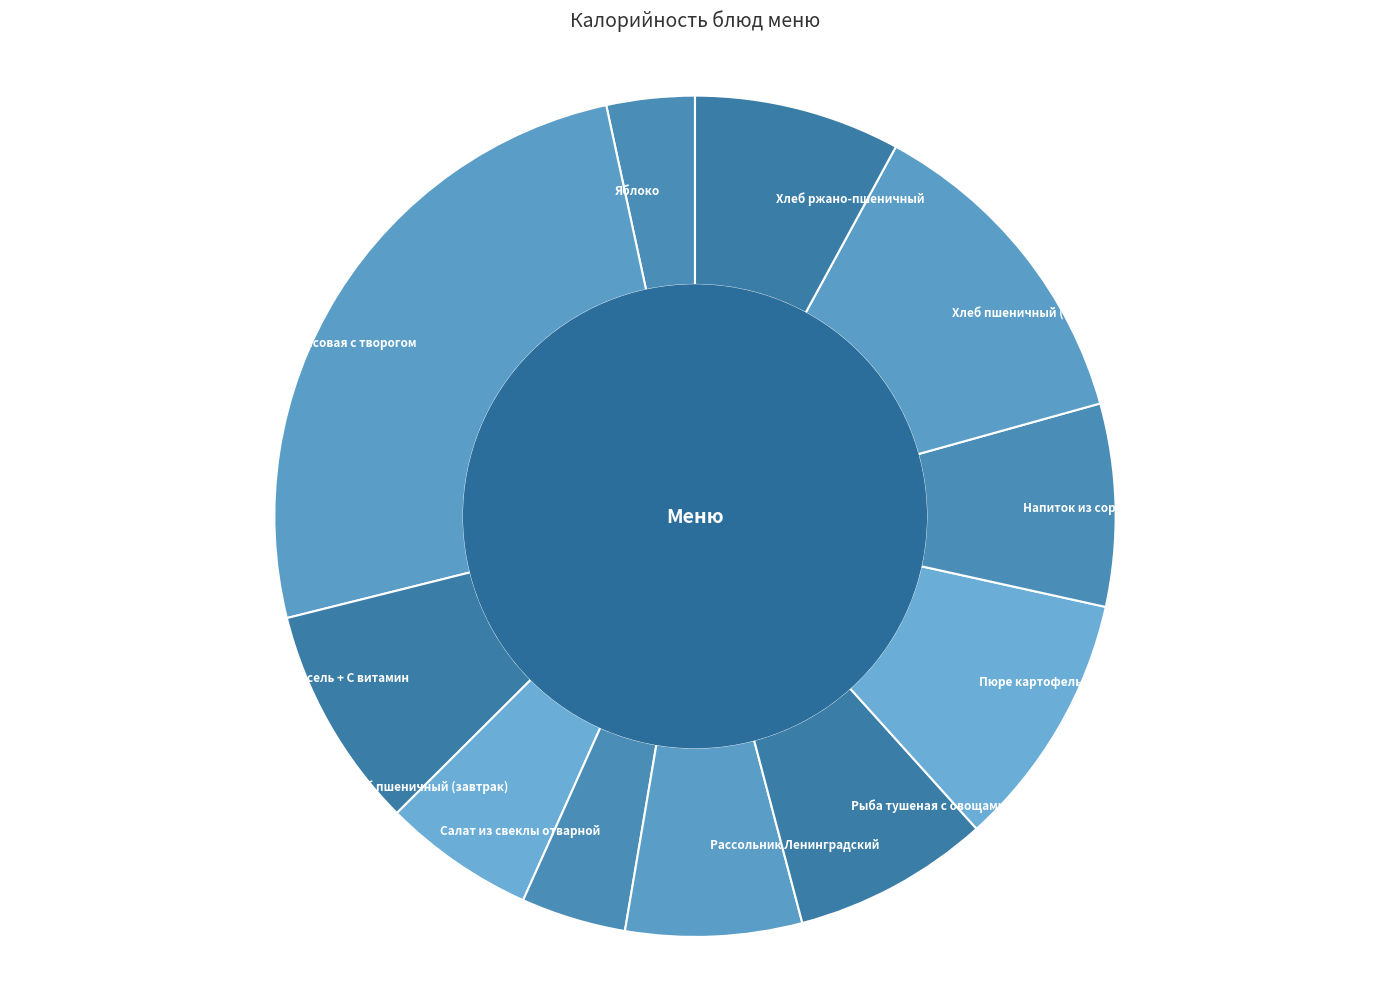

True or false: Пюре картофельное accounts for 3% of the total.

False